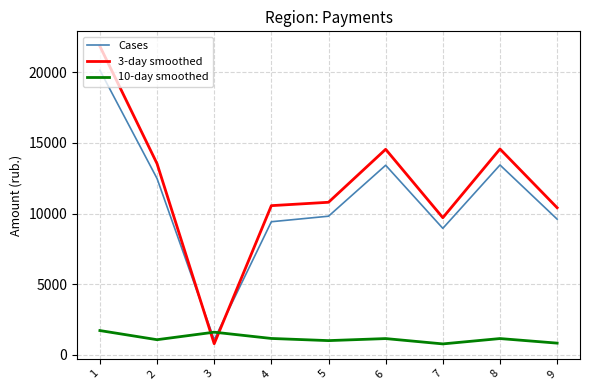

Which series has the largest total across all categories?

3-day smoothed